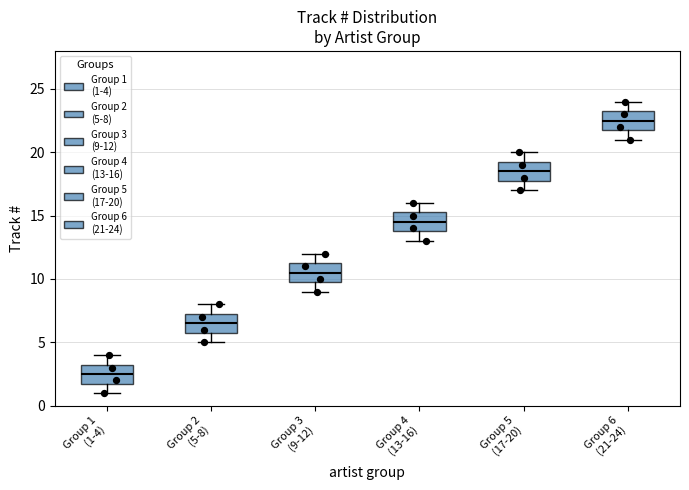

Reading left to right, transcribe this box plot: for each box, give where its median line is, the range the box spans, and where its two whiskers end, as read against the y-axis. The values are not printed on the chart, so give them approximately, as read against the axis.

Group 1 (1-4): median 2.5, box 2.0 to 3.5, whiskers 1.0 to 4.0
Group 2 (5-8): median 6.5, box 6.0 to 7.5, whiskers 5.0 to 8.0
Group 3 (9-12): median 10.5, box 10.0 to 11.5, whiskers 9.0 to 12.0
Group 4 (13-16): median 14.5, box 14.0 to 15.5, whiskers 13.0 to 16.0
Group 5 (17-20): median 18.5, box 18.0 to 19.5, whiskers 17.0 to 20.0
Group 6 (21-24): median 22.5, box 22.0 to 23.5, whiskers 21.0 to 24.0